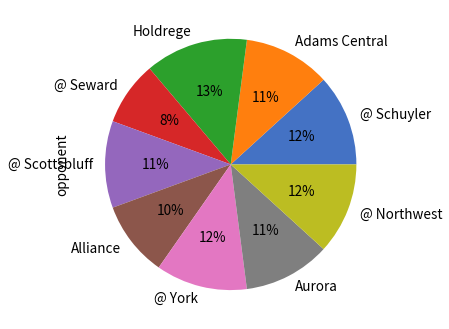

To the nearest percent, what is the difference between the largest and smallest slice percentages?

5%